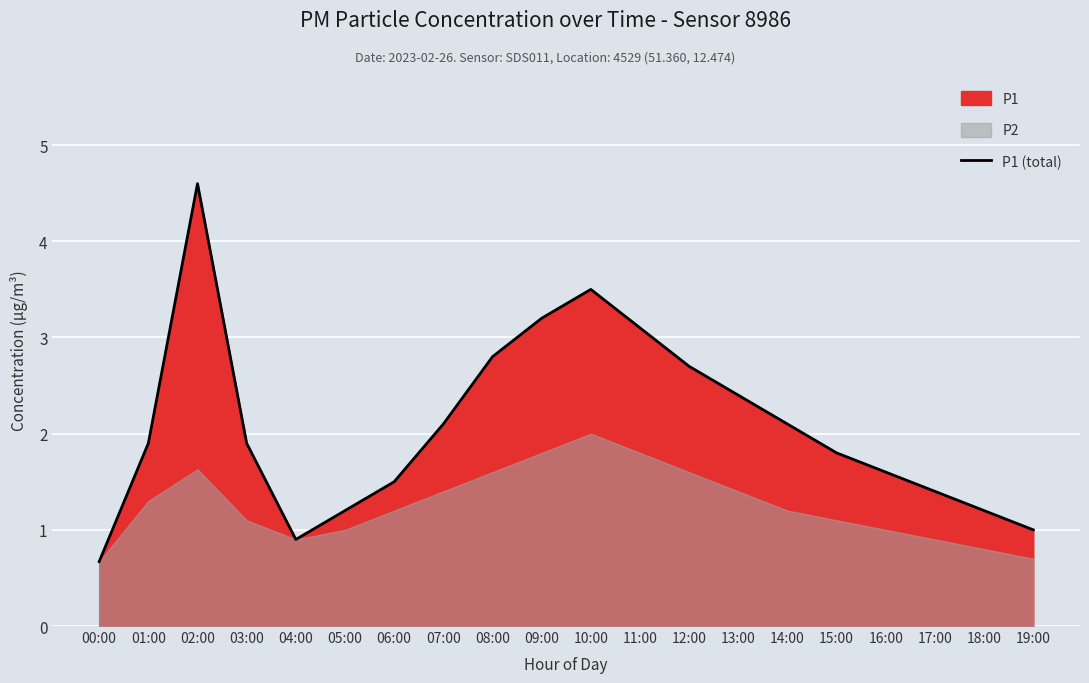

Rank the categories by value from lowest to highest.

00:00, 04:00, 19:00, 05:00, 18:00, 17:00, 06:00, 16:00, 15:00, 01:00, 03:00, 07:00, 14:00, 13:00, 12:00, 08:00, 11:00, 09:00, 10:00, 02:00